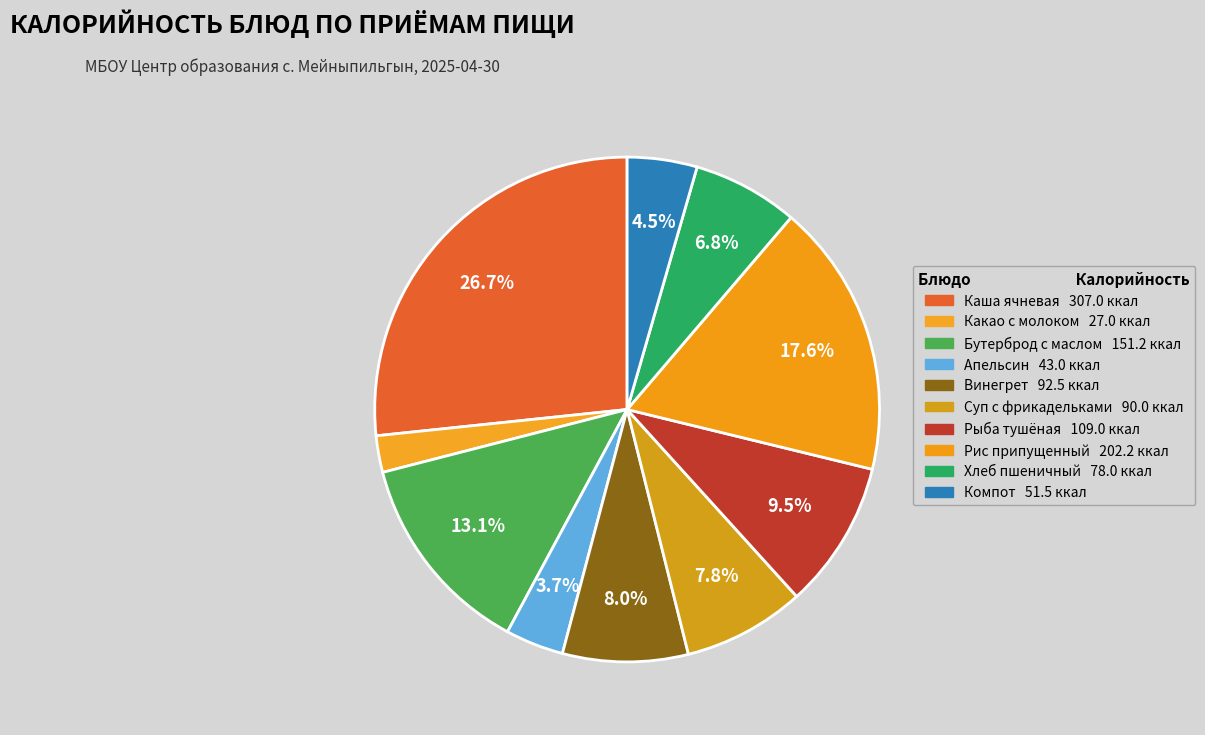

What is the largest slice in the pie chart?

Каша ячневая жидкая с маслом сливочным